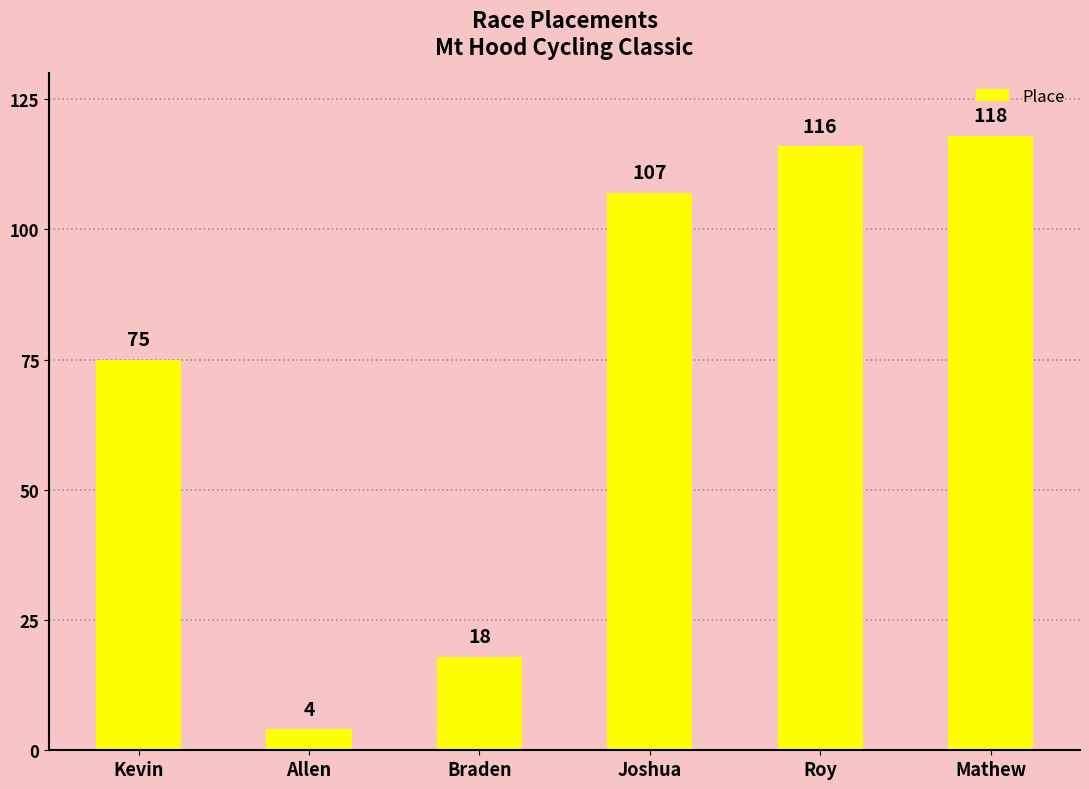

The value at Braden is 18. True or false?

True